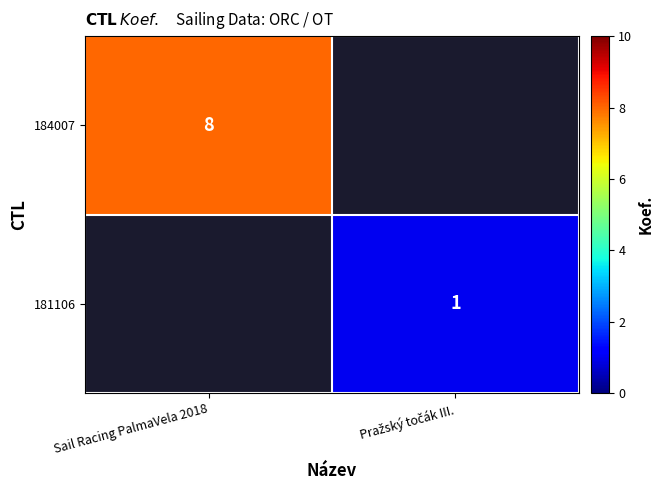

The 184007 series shows 13 at Sail Racing PalmaVela 2018. True or false?

False